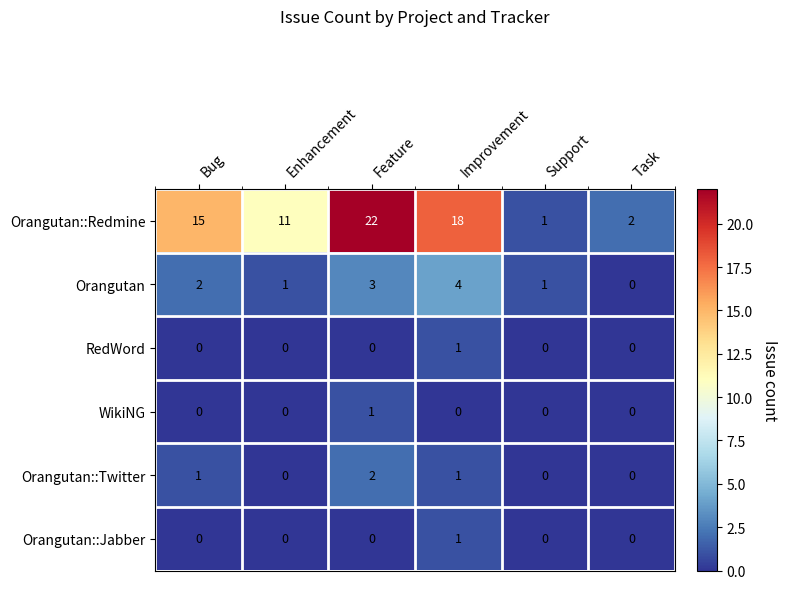

Which series has the widest spread of values?

Orangutan::Redmine